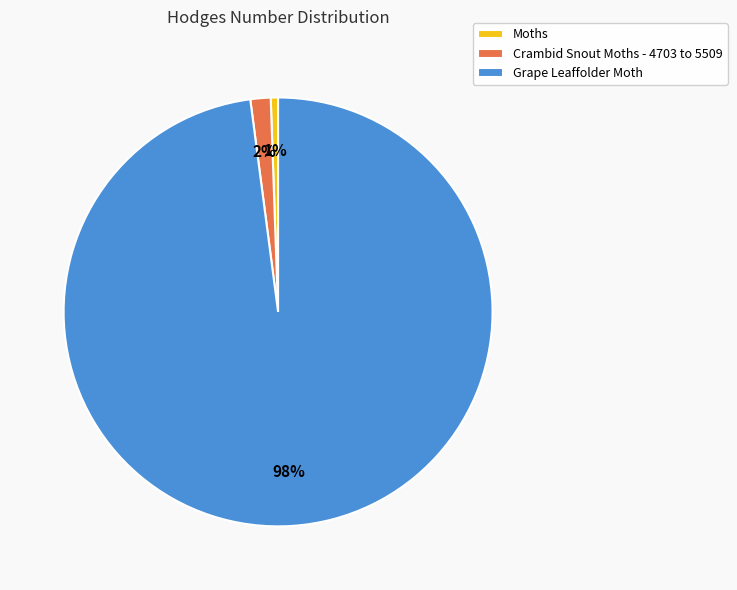

To the nearest percent, what is the average slice percentage?

33%